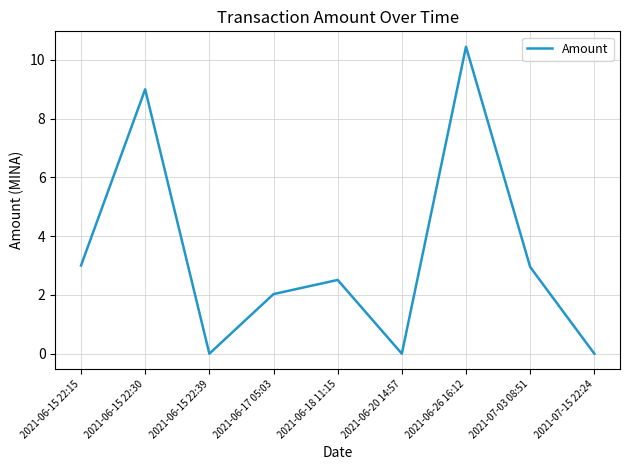

What position from the right is 2021-07-15 22:24?

1